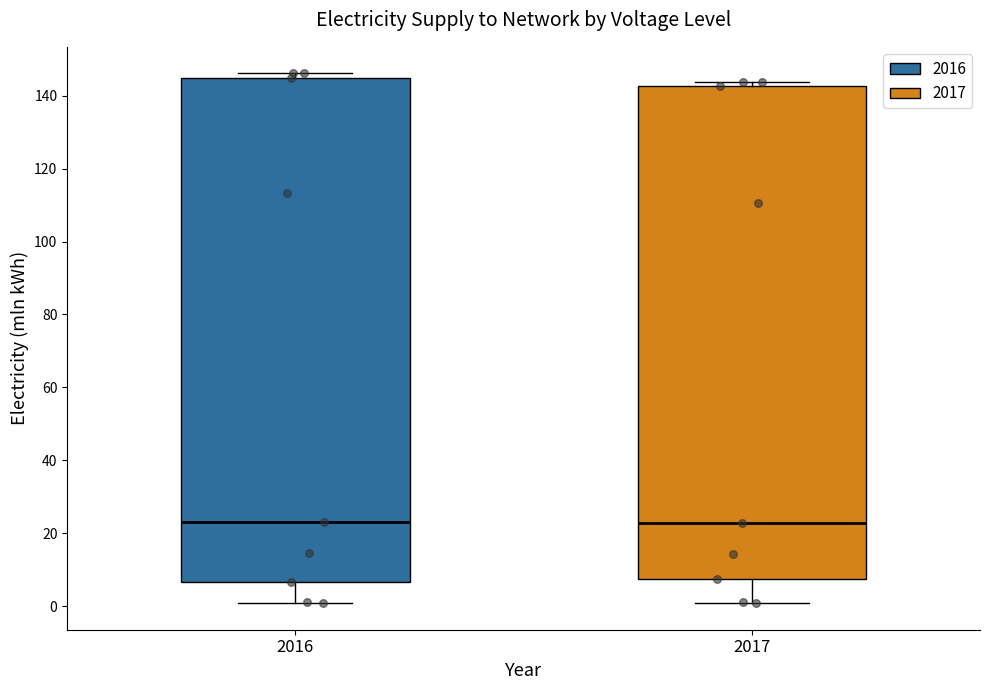

Reading left to right, transcribe this box plot: for each box, give where its median line is, the range the box spans, and where its two whiskers end, as read against the y-axis. The values are not printed on the chart, so give them approximately, as read against the axis.

2016: median 24, box 6 to 144, whiskers 0 to 146
2017: median 22, box 8 to 142, whiskers 0 to 144